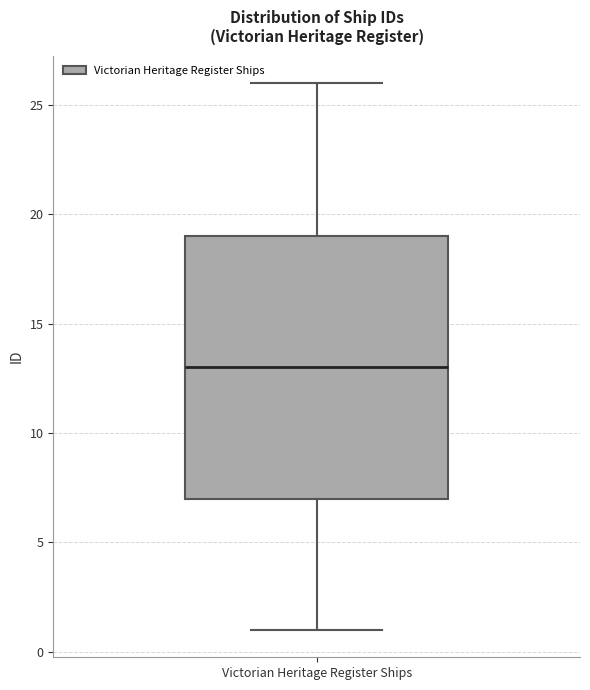

Transcribe this box plot: give where the median line is, the range the box spans, and where the two whiskers end, as read against the y-axis. The values are not printed on the chart, so give them approximately, as read against the axis.

median 13, box 7 to 19, whiskers 1 to 26